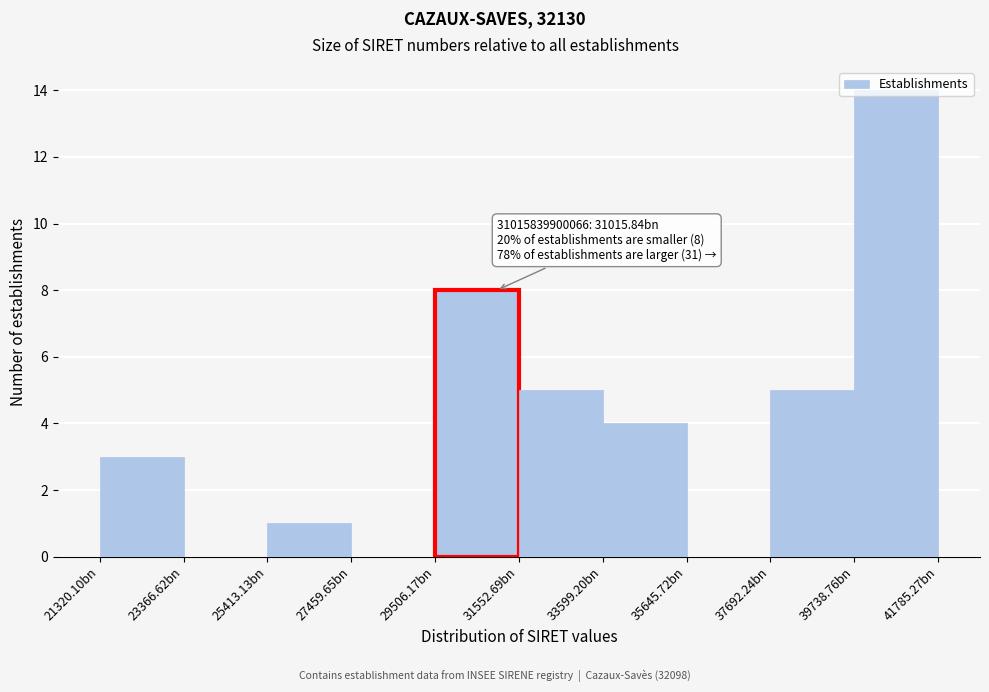

What is the ratio of the value at 21320.10bn to the value at 31552.69bn?

0.6